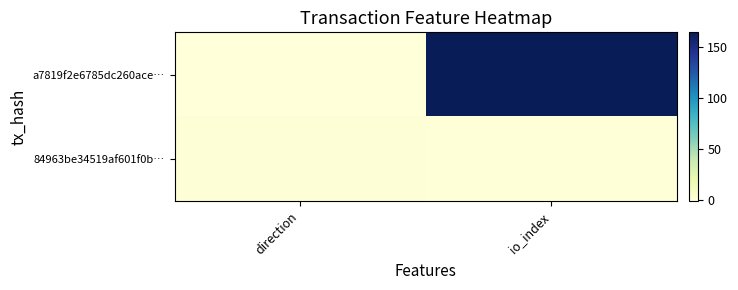

Between io_index and direction, which is larger?

io_index